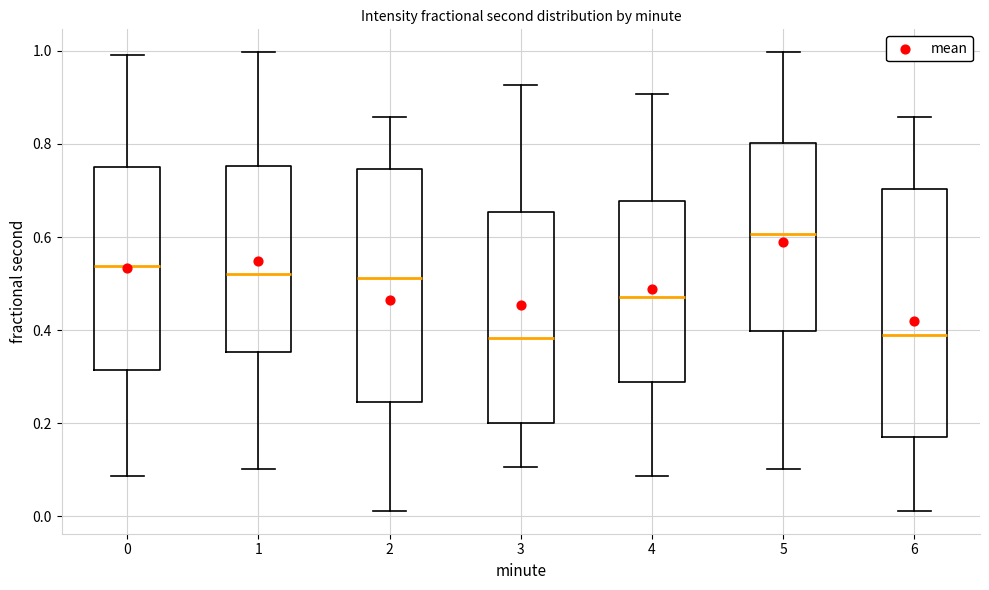

Where is the lower edge of the box at x = 2 on the y-axis? The values are not printed on the chart, so give them approximately, as read against the axis.

0.24